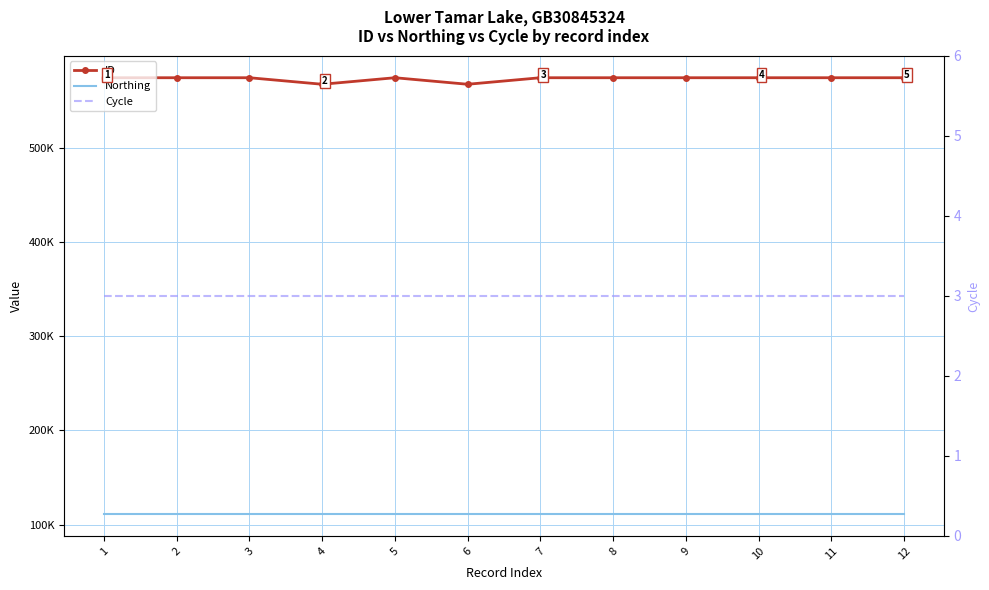

Between 12 and 10, which is larger?

10